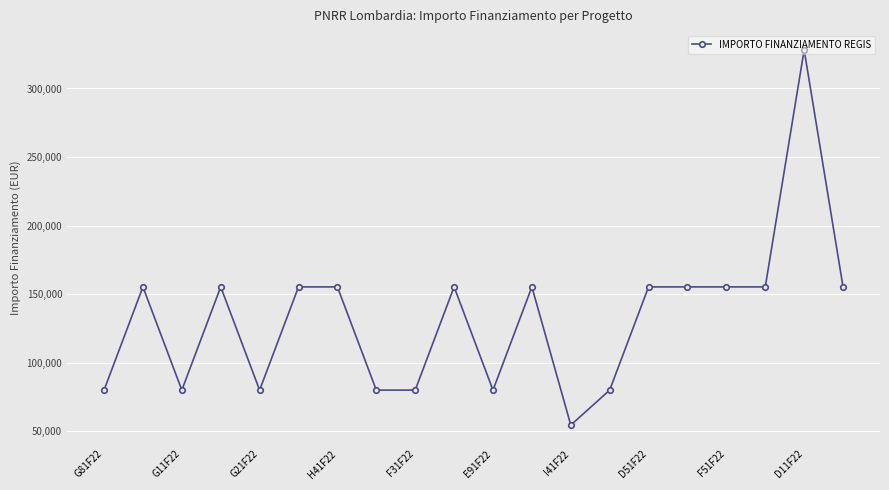

What is the value of the 14th point from the left?

79922